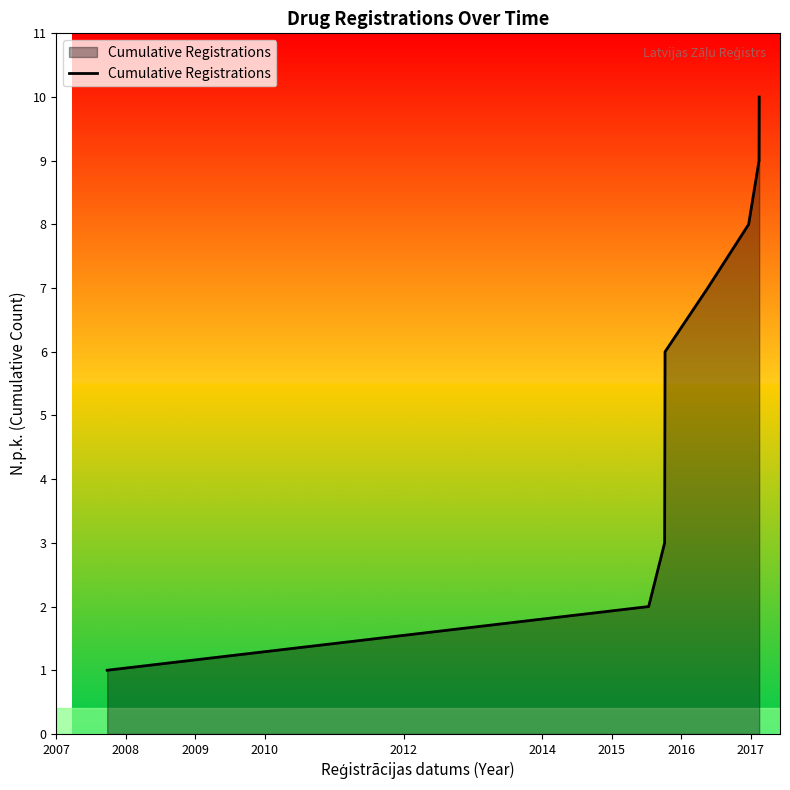

Reading left to right, extract all data points from this chart.

1	2	3	4	5	6	7	8	9	10